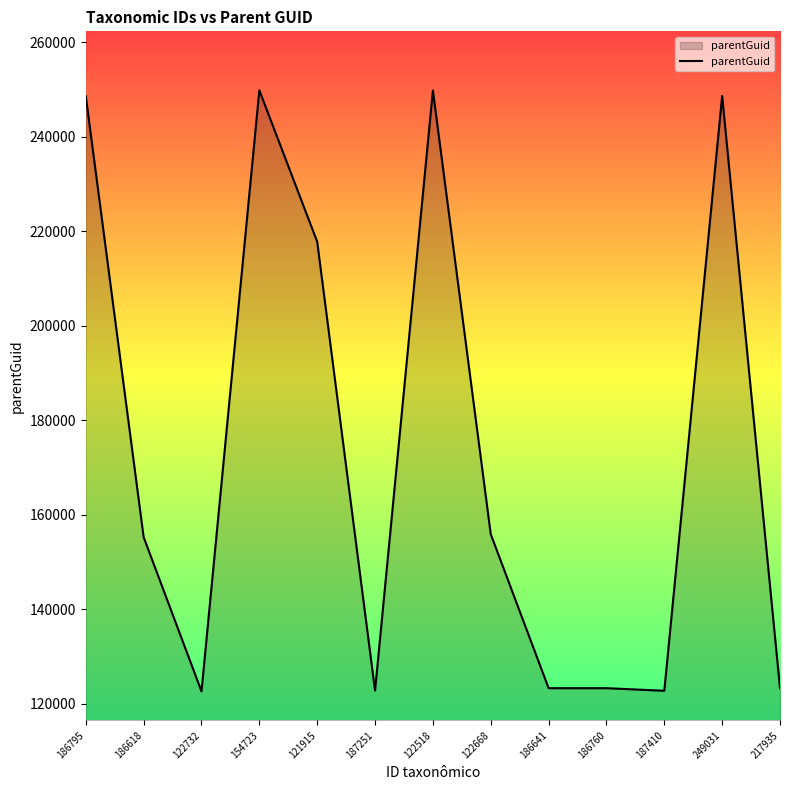

What is the change in value from 122668 to 186760?

-32601